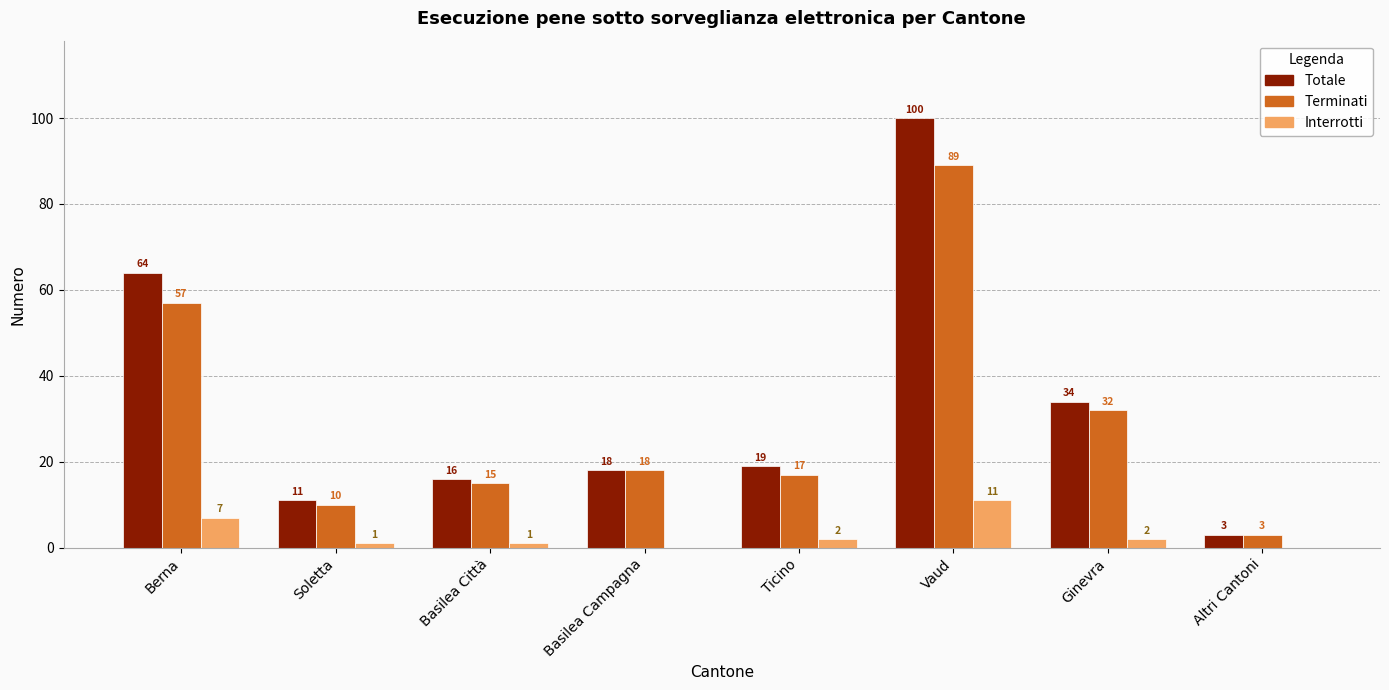

What is the sum of the Interrotti values at Ticino and Berna?

9